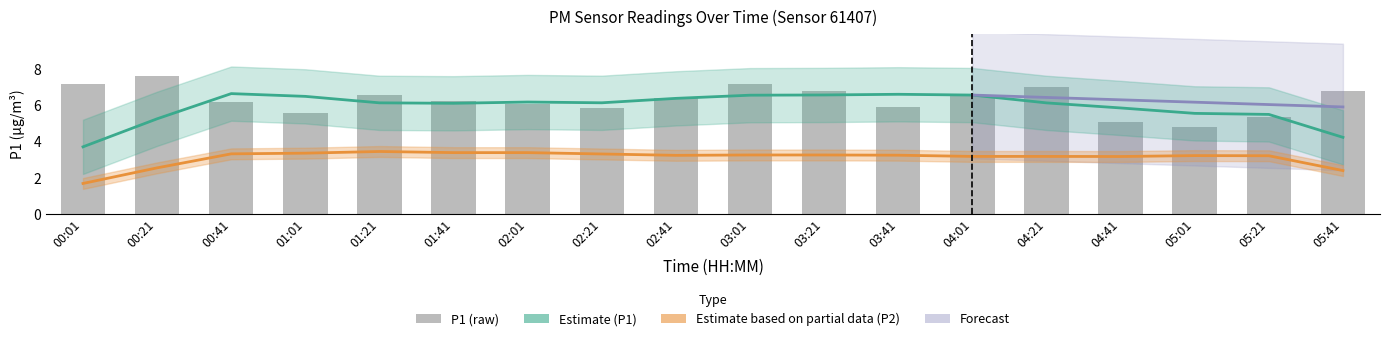

Reading left to right, extract all data points from this chart.

P1 Estimate: 3.7	5.3	6.7	6.5	6.1	6.1	6.2	6.1	6.4	6.6	6.6	6.6	6.6	6.1	5.9	5.6	5.5	4.2
P2 Estimate: 1.7	2.5	3.3	3.4	3.5	3.4	3.4	3.3	3.2	3.3	3.3	3.2	3.2	3.2	3.2	3.2	3.2	2.4
P1 (raw): 7.2	7.7	6.2	5.6	6.6	6.2	6.1	5.8	6.4	7.2	6.8	5.9	6.5	7.0	5.1	4.8	5.3	6.8